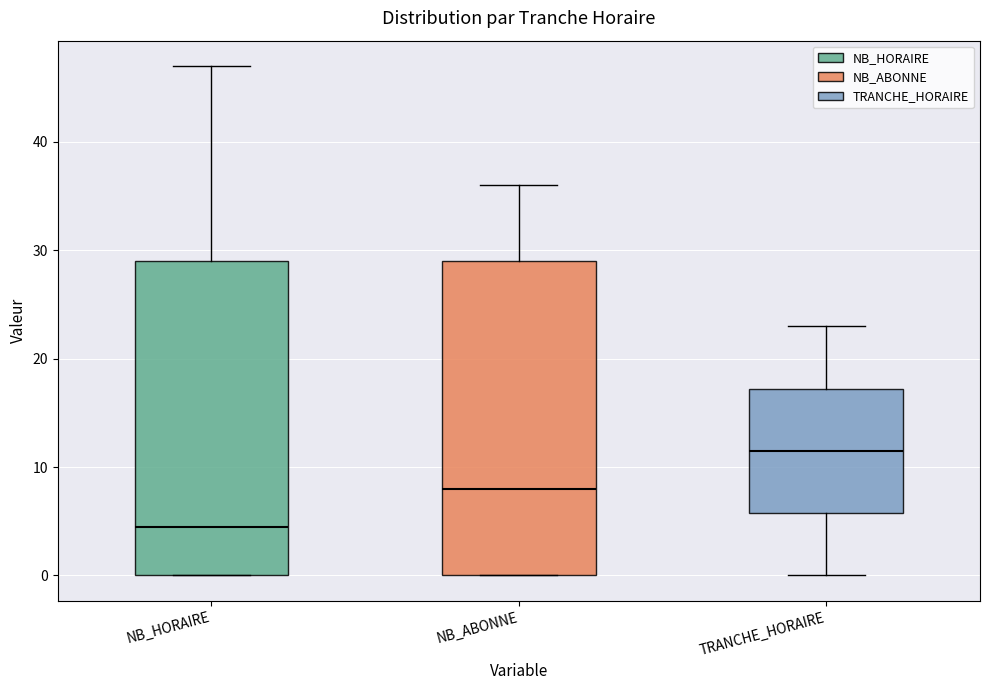

Which box's median line is the lowest?

NB_HORAIRE